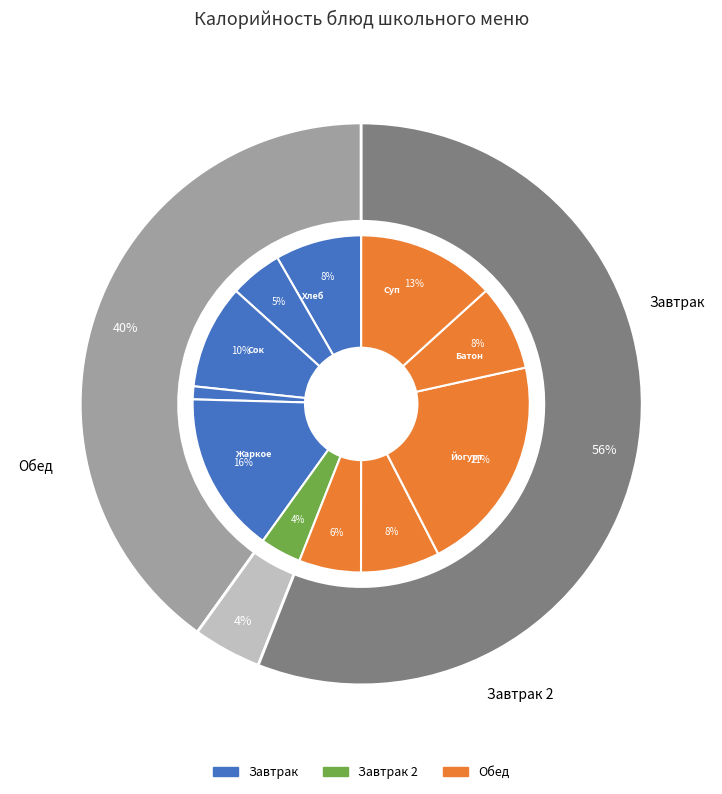

Between Яйцо отварное and Салат из свежей капусты, which is larger?

Салат из свежей капусты